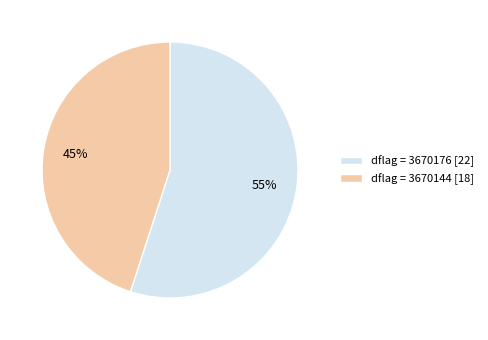

What percentage is the dflag = 3670176 [22] slice, to the nearest percent?

55%